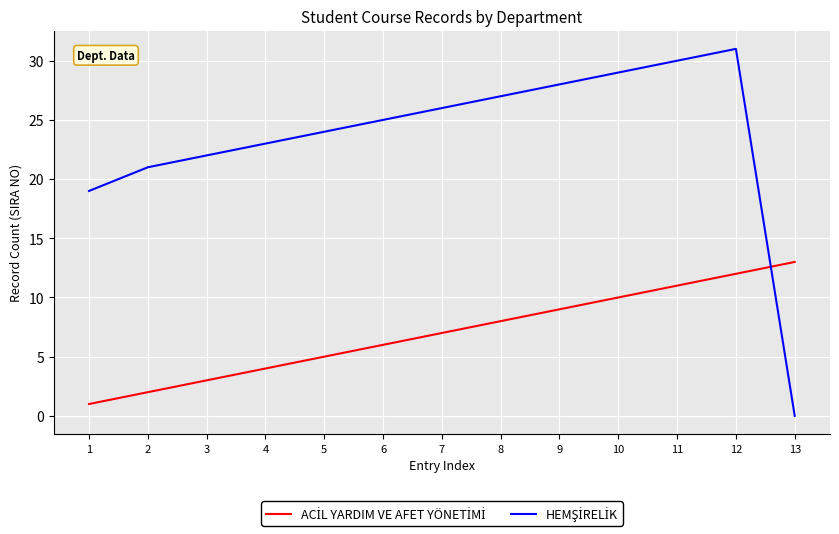

What is the greatest value displayed?

31